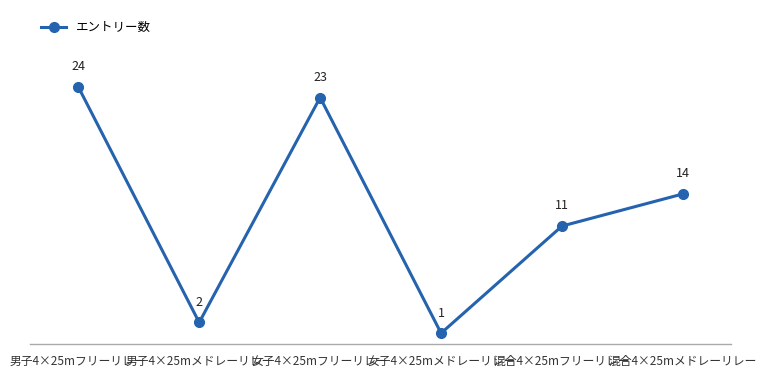

How many categories are shown in the chart?

6